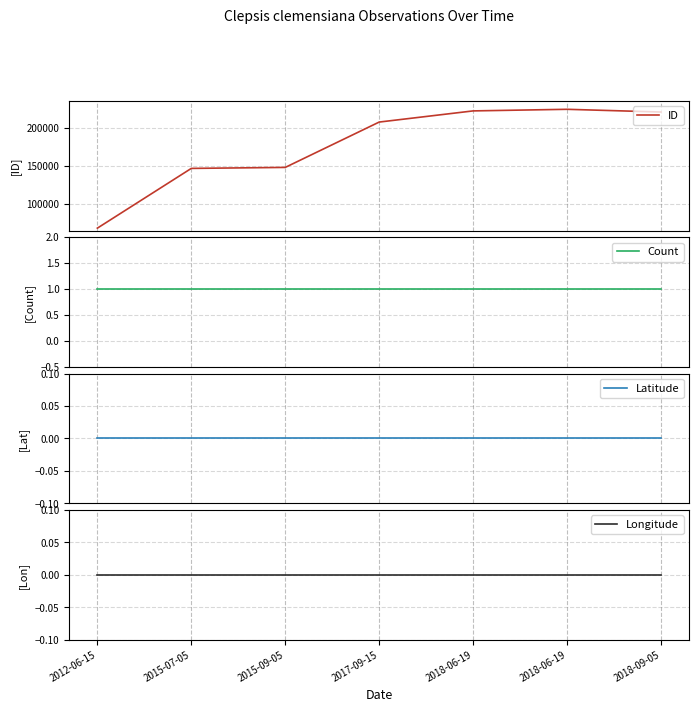

What is the maximum value shown in the chart?

225183